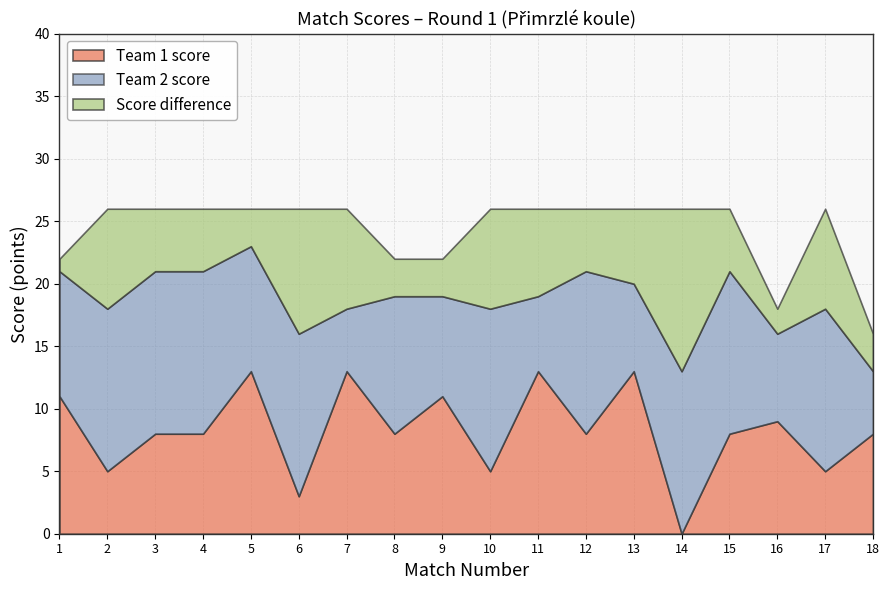

The value of Team 1 score at 4 is 21. True or false?

False